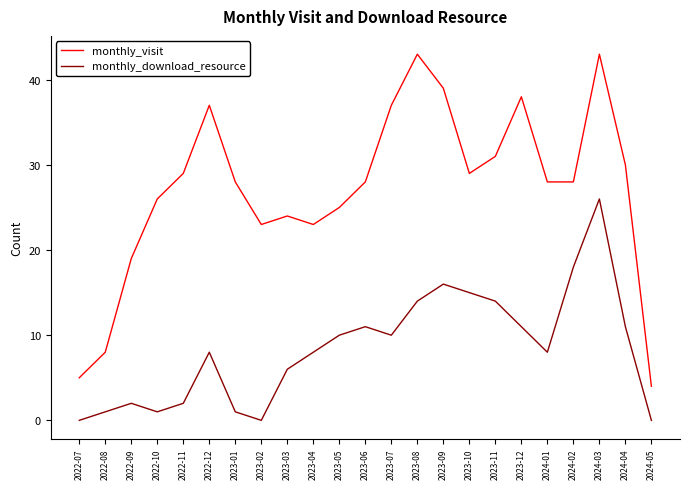

What is the spread (max minus min) of values at 2024-04?

19